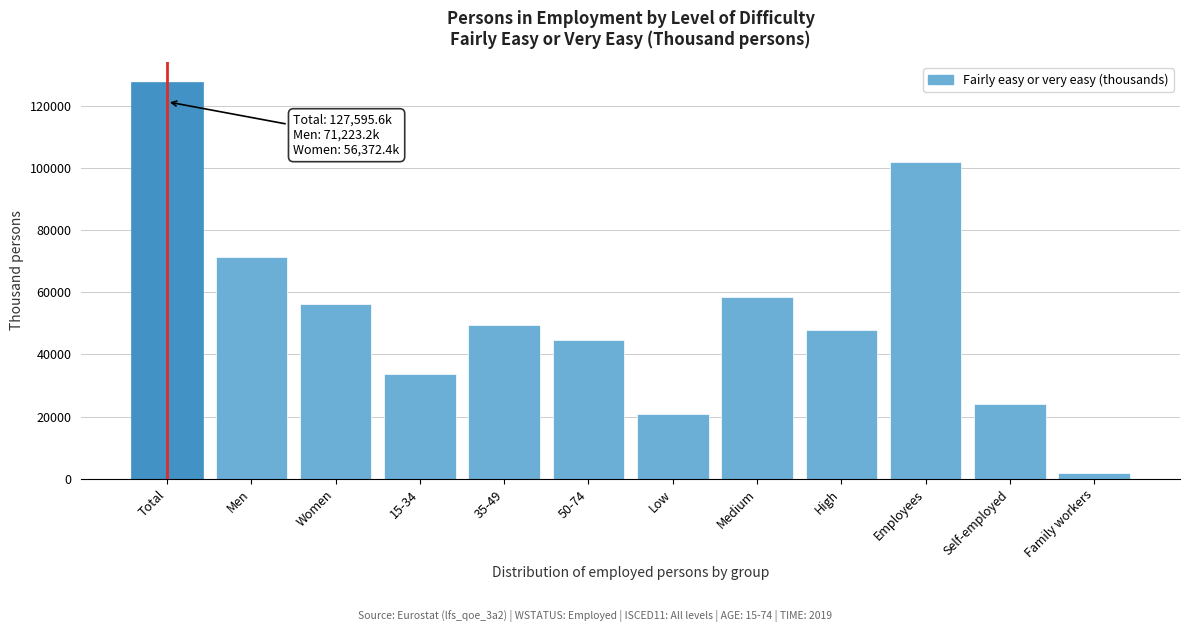

Reading right to left, what are all the values shown in this chart?

1820.4	23950.0	101820.5	47899.2	58551.8	20842.8	44564.1	49336.3	33695.1	56372.4	71223.2	127595.6